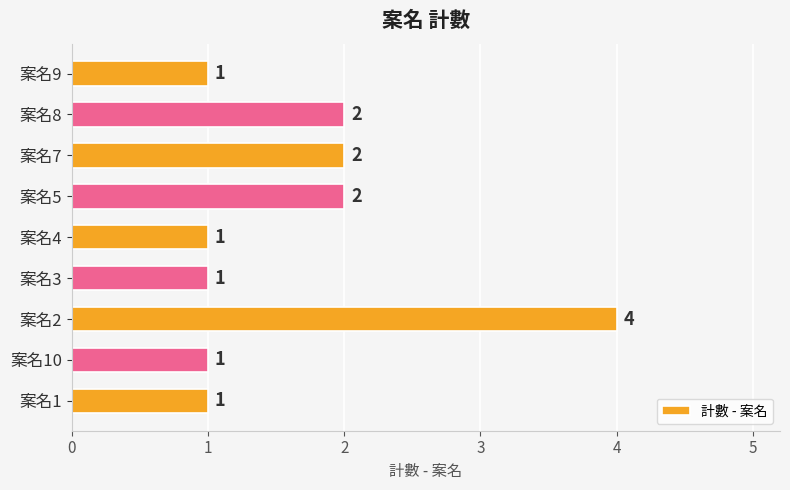

What is the average value?

2